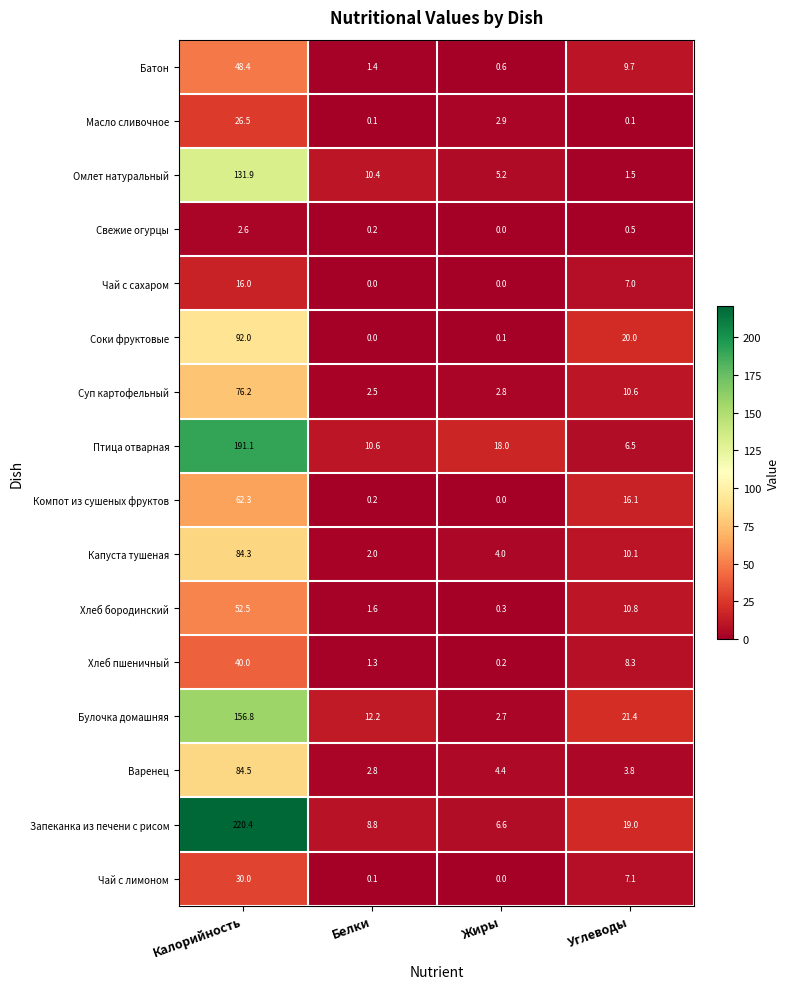

At which label does Суп картофельный first exceed 10?

Калорийность